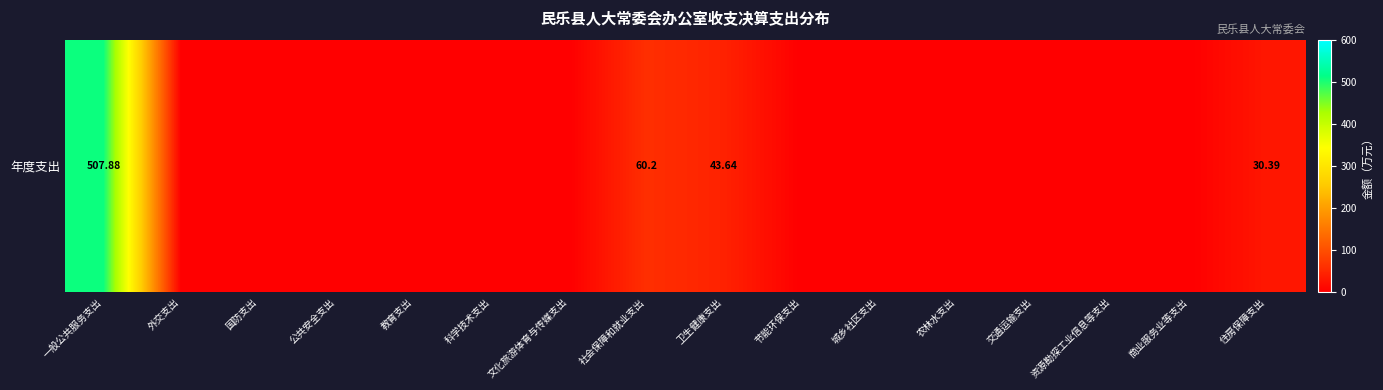

Reading left to right, extract all data points from this chart.

一般公共服务支出=507.9	外交支出=0.0	国防支出=0.0	公共安全支出=0.0	教育支出=0.0	科学技术支出=0.0	文化旅游体育与传媒支出=0.0	社会保障和就业支出=60.2	卫生健康支出=43.6	节能环保支出=0.0	城乡社区支出=0.0	农林水支出=0.0	交通运输支出=0.0	资源勘探工业信息等支出=0.0	商业服务业等支出=0.0	住房保障支出=30.4